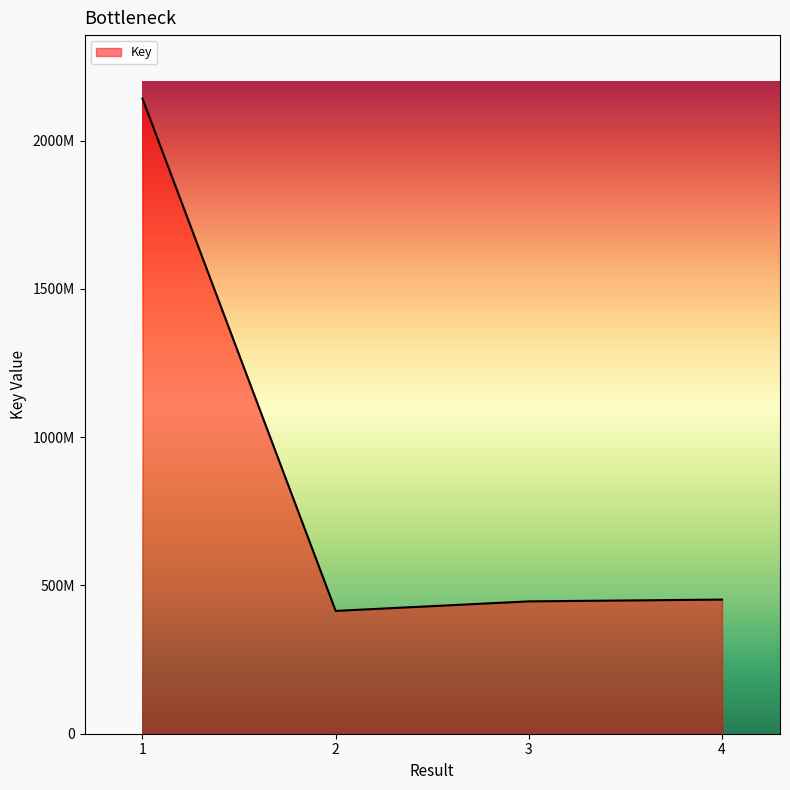

At which label does the data first exceed 452272290?

1